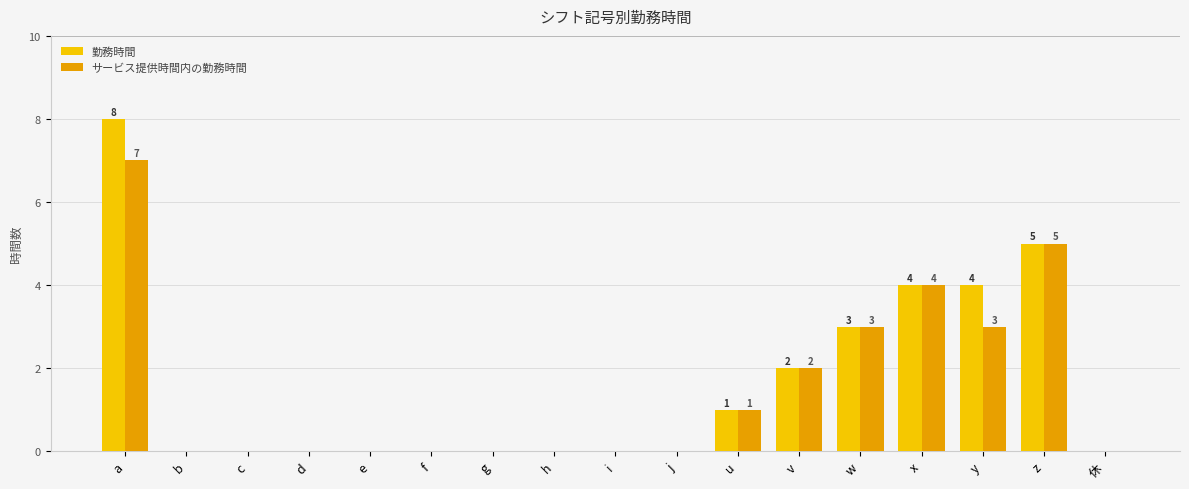

Reading left to right, extract all data points from this chart.

勤務時間: a=8	b=0	c=0	d=0	e=0	f=0	g=0	h=0	i=0	j=0	u=1	v=2	w=3	x=4	y=4	z=5	休=0
サービス提供時間内の勤務時間: a=7	b=0	c=0	d=0	e=0	f=0	g=0	h=0	i=0	j=0	u=1	v=2	w=3	x=4	y=3	z=5	休=0